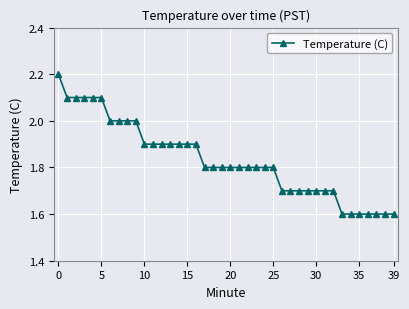

What is the value of the 13th point from the left?

1.9